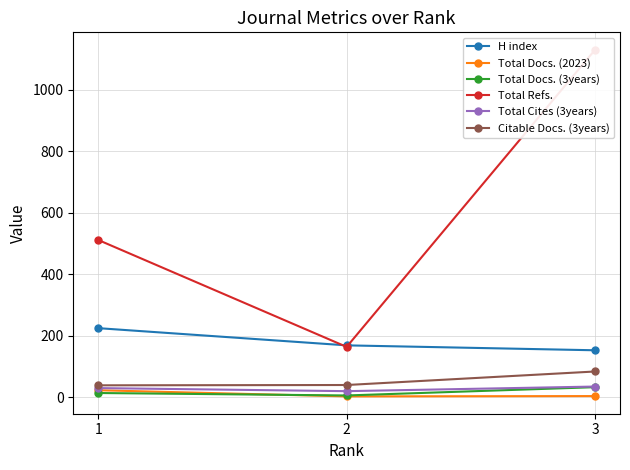

What are all the series names shown in the legend?

H index, Total Docs. (2023), Total Docs. (3years), Total Refs., Total Cites (3years), Citable Docs. (3years)